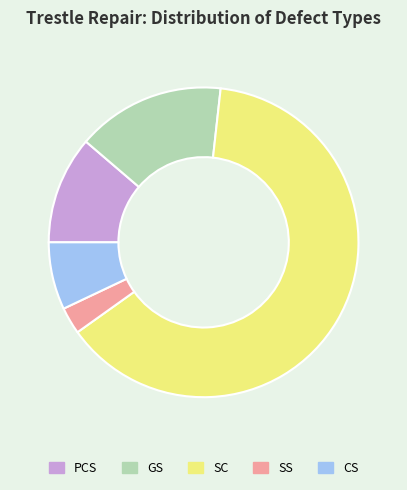

Which has a higher value, PCS or GS?

GS